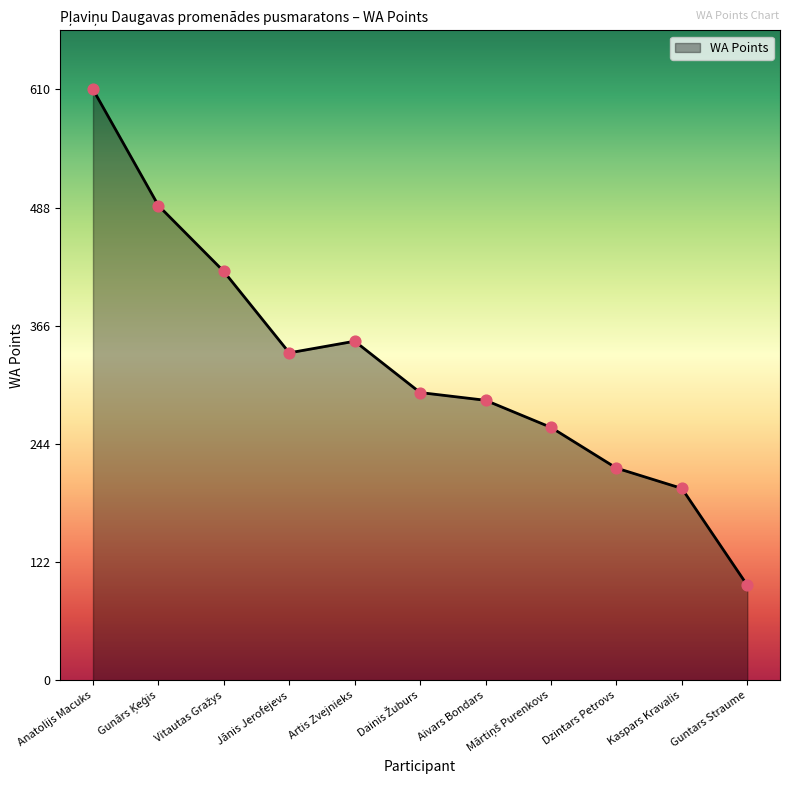

What is the change in value from Anatolijs Macuks to Kaspars Kravalis?

-412